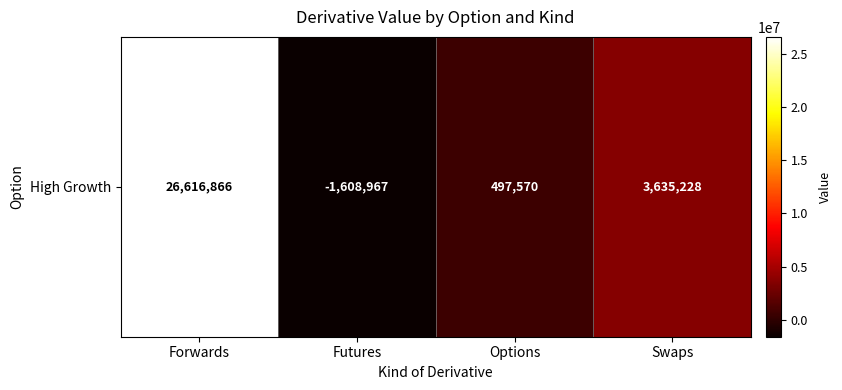

Which category has the highest value across all series?

Forwards